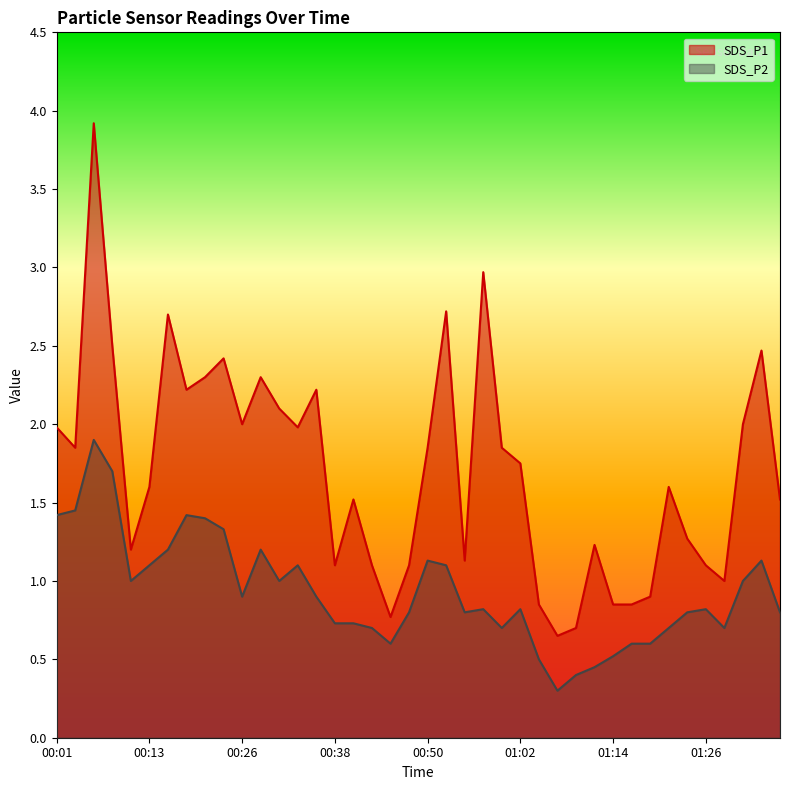

What is the label of the 27th point from the right?

00:33